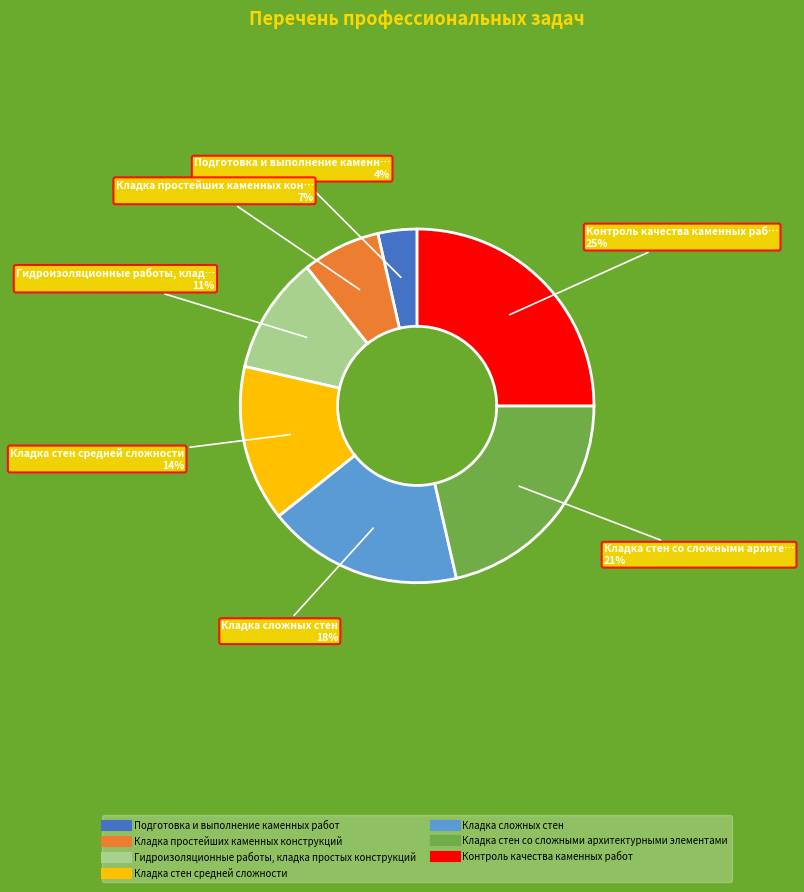

To the nearest percent, what is the combined percentage of Контроль качества каменных работ and Кладка стен средней сложности?

39%